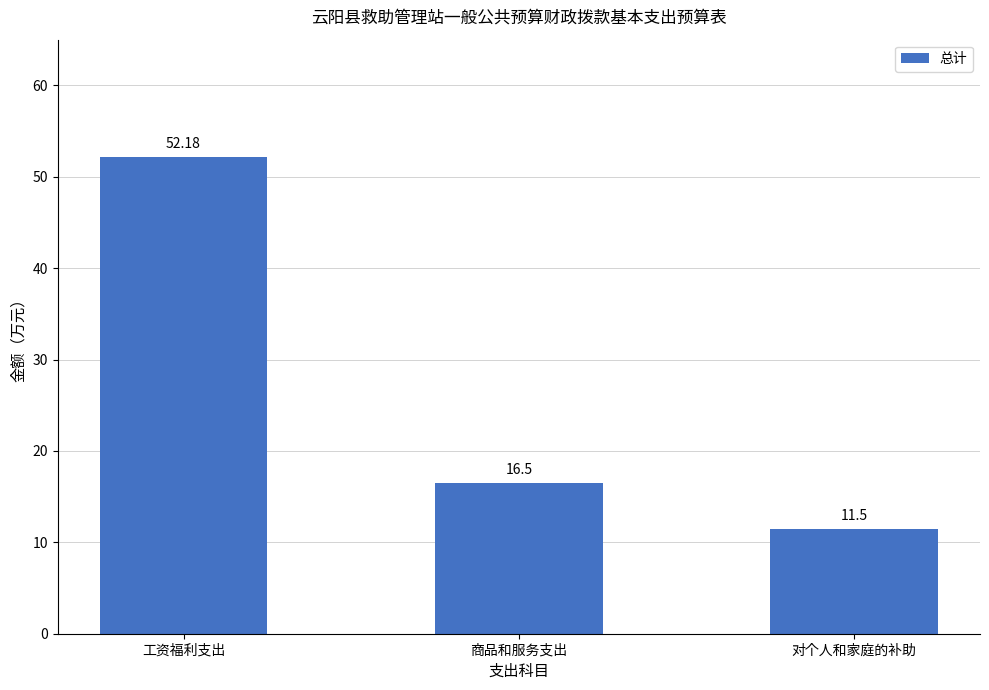

How many data points does each series have?

3